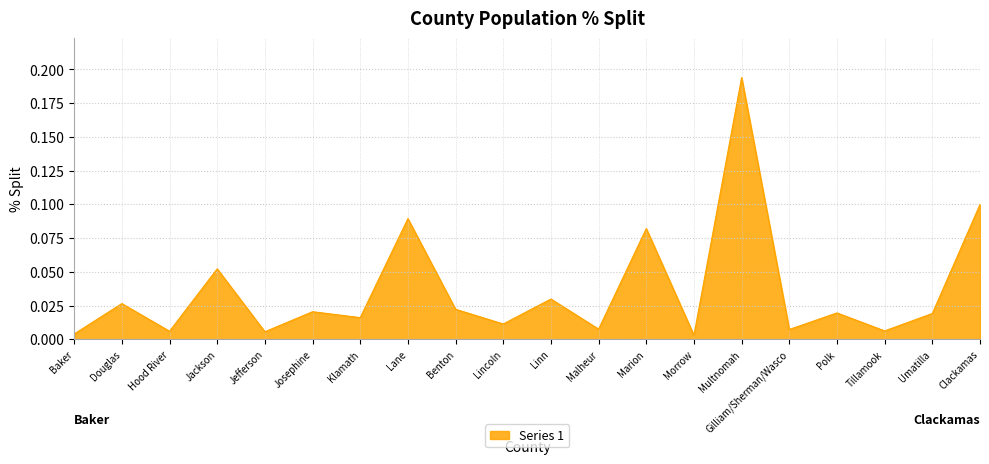

What position from the right is Klamath?

14